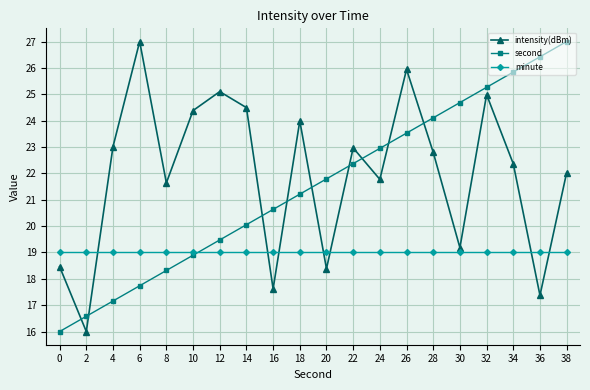

Where is the first local minimum for intensity(dBm)?

2